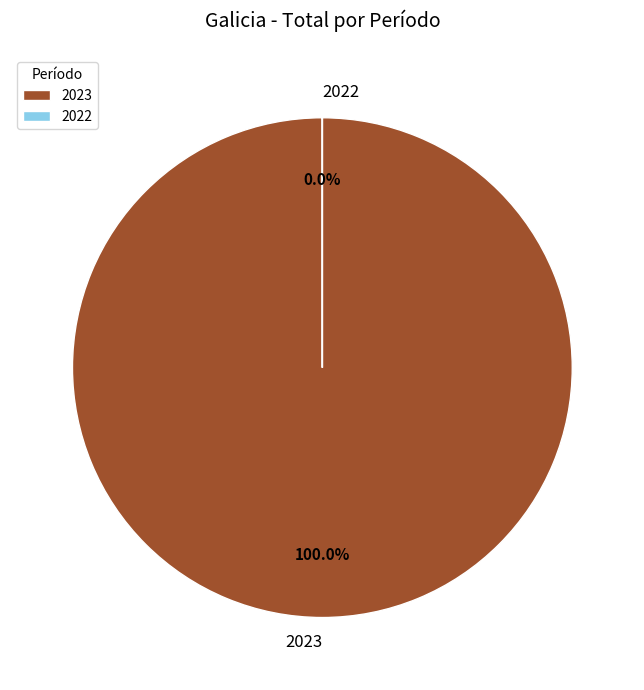

To the nearest percent, what is the difference between the 2022 and 2023 slice percentages?

100%